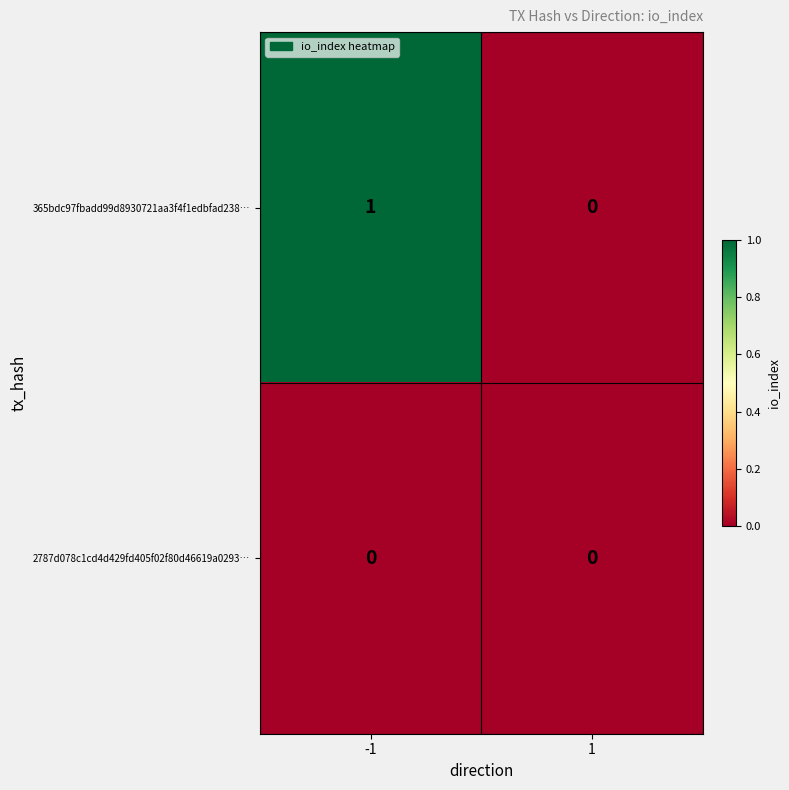

Is it true that 2787d078c1cd4d429fd405f02f80d46619a0293… equals 0 at 1?

True